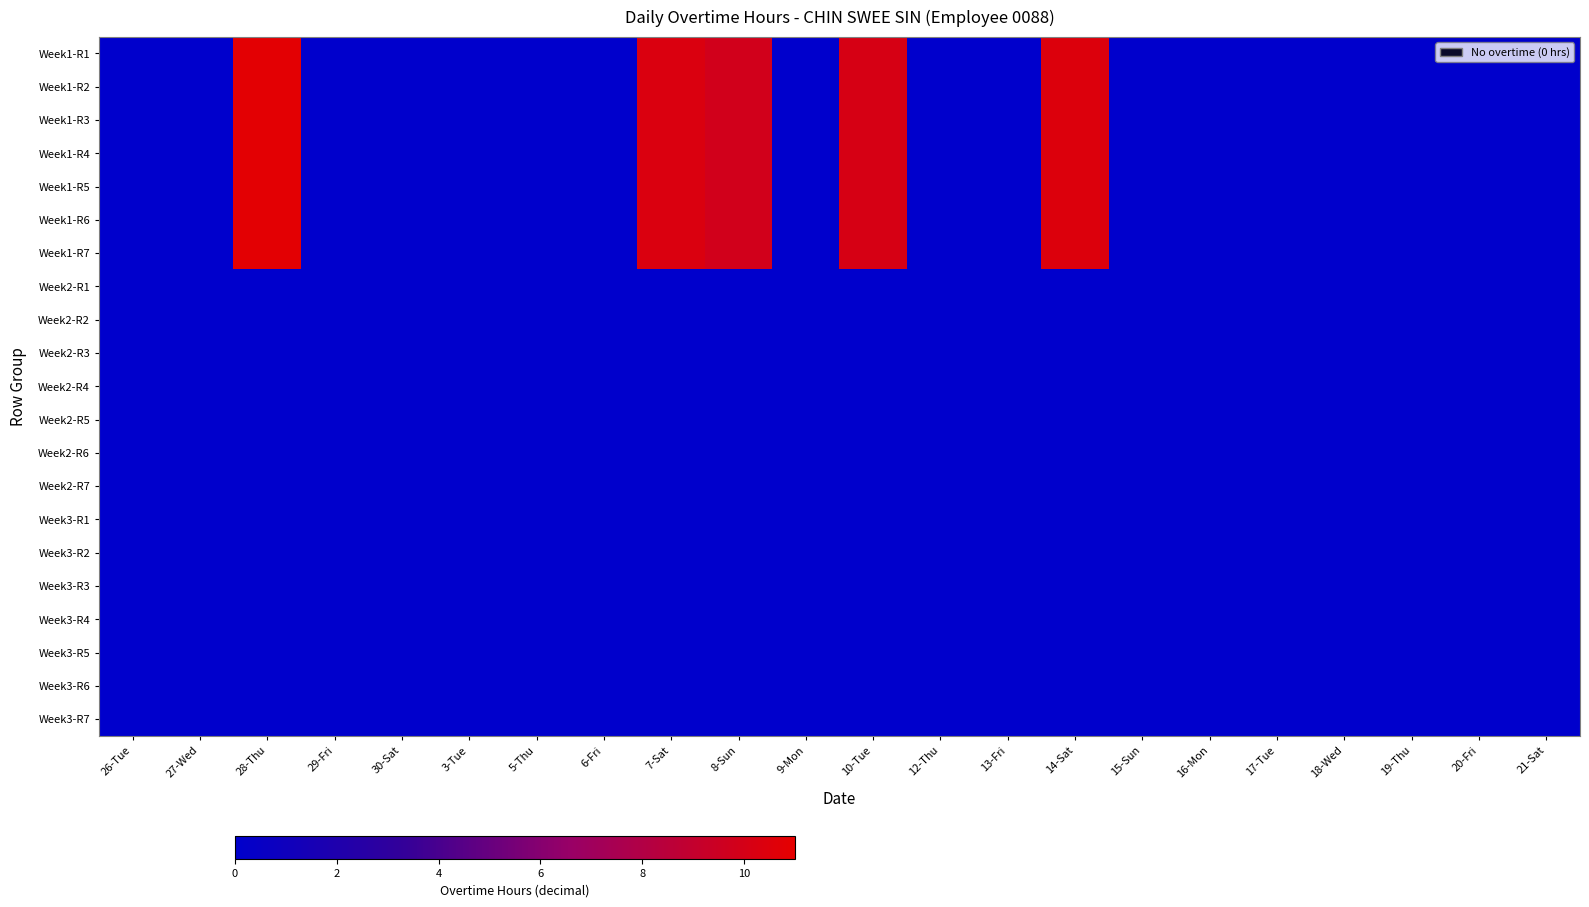

Reading left to right, what are all the values shown in this chart?

Week1-R1: 26-Tue=0.0	27-Wed=0.0	28-Thu=10.9	29-Fri=0.0	30-Sat=0.0	3-Tue=0.0	5-Thu=0.0	6-Fri=0.0	7-Sat=10.3	8-Sun=9.8	9-Mon=0.0	10-Tue=10.1	12-Thu=0.0	13-Fri=0.0	14-Sat=10.5	15-Sun=0.0	16-Mon=0.0	17-Tue=0.0	18-Wed=0.0	19-Thu=0.0	20-Fri=0.0	21-Sat=0.0
Week1-R2: 26-Tue=0.0	27-Wed=0.0	28-Thu=10.9	29-Fri=0.0	30-Sat=0.0	3-Tue=0.0	5-Thu=0.0	6-Fri=0.0	7-Sat=10.3	8-Sun=9.8	9-Mon=0.0	10-Tue=10.1	12-Thu=0.0	13-Fri=0.0	14-Sat=10.5	15-Sun=0.0	16-Mon=0.0	17-Tue=0.0	18-Wed=0.0	19-Thu=0.0	20-Fri=0.0	21-Sat=0.0
Week1-R3: 26-Tue=0.0	27-Wed=0.0	28-Thu=10.9	29-Fri=0.0	30-Sat=0.0	3-Tue=0.0	5-Thu=0.0	6-Fri=0.0	7-Sat=10.3	8-Sun=9.8	9-Mon=0.0	10-Tue=10.1	12-Thu=0.0	13-Fri=0.0	14-Sat=10.5	15-Sun=0.0	16-Mon=0.0	17-Tue=0.0	18-Wed=0.0	19-Thu=0.0	20-Fri=0.0	21-Sat=0.0
Week1-R4: 26-Tue=0.0	27-Wed=0.0	28-Thu=10.9	29-Fri=0.0	30-Sat=0.0	3-Tue=0.0	5-Thu=0.0	6-Fri=0.0	7-Sat=10.3	8-Sun=9.8	9-Mon=0.0	10-Tue=10.1	12-Thu=0.0	13-Fri=0.0	14-Sat=10.5	15-Sun=0.0	16-Mon=0.0	17-Tue=0.0	18-Wed=0.0	19-Thu=0.0	20-Fri=0.0	21-Sat=0.0
Week1-R5: 26-Tue=0.0	27-Wed=0.0	28-Thu=10.9	29-Fri=0.0	30-Sat=0.0	3-Tue=0.0	5-Thu=0.0	6-Fri=0.0	7-Sat=10.3	8-Sun=9.8	9-Mon=0.0	10-Tue=10.1	12-Thu=0.0	13-Fri=0.0	14-Sat=10.5	15-Sun=0.0	16-Mon=0.0	17-Tue=0.0	18-Wed=0.0	19-Thu=0.0	20-Fri=0.0	21-Sat=0.0
Week1-R6: 26-Tue=0.0	27-Wed=0.0	28-Thu=10.9	29-Fri=0.0	30-Sat=0.0	3-Tue=0.0	5-Thu=0.0	6-Fri=0.0	7-Sat=10.3	8-Sun=9.8	9-Mon=0.0	10-Tue=10.1	12-Thu=0.0	13-Fri=0.0	14-Sat=10.5	15-Sun=0.0	16-Mon=0.0	17-Tue=0.0	18-Wed=0.0	19-Thu=0.0	20-Fri=0.0	21-Sat=0.0
Week1-R7: 26-Tue=0.0	27-Wed=0.0	28-Thu=10.9	29-Fri=0.0	30-Sat=0.0	3-Tue=0.0	5-Thu=0.0	6-Fri=0.0	7-Sat=10.3	8-Sun=9.8	9-Mon=0.0	10-Tue=10.1	12-Thu=0.0	13-Fri=0.0	14-Sat=10.5	15-Sun=0.0	16-Mon=0.0	17-Tue=0.0	18-Wed=0.0	19-Thu=0.0	20-Fri=0.0	21-Sat=0.0
Week2-R1: 26-Tue=0.0	27-Wed=0.0	28-Thu=0.0	29-Fri=0.0	30-Sat=0.0	3-Tue=0.0	5-Thu=0.0	6-Fri=0.0	7-Sat=0.0	8-Sun=0.0	9-Mon=0.0	10-Tue=0.0	12-Thu=0.0	13-Fri=0.0	14-Sat=0.0	15-Sun=0.0	16-Mon=0.0	17-Tue=0.0	18-Wed=0.0	19-Thu=0.0	20-Fri=0.0	21-Sat=0.0
Week2-R2: 26-Tue=0.0	27-Wed=0.0	28-Thu=0.0	29-Fri=0.0	30-Sat=0.0	3-Tue=0.0	5-Thu=0.0	6-Fri=0.0	7-Sat=0.0	8-Sun=0.0	9-Mon=0.0	10-Tue=0.0	12-Thu=0.0	13-Fri=0.0	14-Sat=0.0	15-Sun=0.0	16-Mon=0.0	17-Tue=0.0	18-Wed=0.0	19-Thu=0.0	20-Fri=0.0	21-Sat=0.0
Week2-R3: 26-Tue=0.0	27-Wed=0.0	28-Thu=0.0	29-Fri=0.0	30-Sat=0.0	3-Tue=0.0	5-Thu=0.0	6-Fri=0.0	7-Sat=0.0	8-Sun=0.0	9-Mon=0.0	10-Tue=0.0	12-Thu=0.0	13-Fri=0.0	14-Sat=0.0	15-Sun=0.0	16-Mon=0.0	17-Tue=0.0	18-Wed=0.0	19-Thu=0.0	20-Fri=0.0	21-Sat=0.0
Week2-R4: 26-Tue=0.0	27-Wed=0.0	28-Thu=0.0	29-Fri=0.0	30-Sat=0.0	3-Tue=0.0	5-Thu=0.0	6-Fri=0.0	7-Sat=0.0	8-Sun=0.0	9-Mon=0.0	10-Tue=0.0	12-Thu=0.0	13-Fri=0.0	14-Sat=0.0	15-Sun=0.0	16-Mon=0.0	17-Tue=0.0	18-Wed=0.0	19-Thu=0.0	20-Fri=0.0	21-Sat=0.0
Week2-R5: 26-Tue=0.0	27-Wed=0.0	28-Thu=0.0	29-Fri=0.0	30-Sat=0.0	3-Tue=0.0	5-Thu=0.0	6-Fri=0.0	7-Sat=0.0	8-Sun=0.0	9-Mon=0.0	10-Tue=0.0	12-Thu=0.0	13-Fri=0.0	14-Sat=0.0	15-Sun=0.0	16-Mon=0.0	17-Tue=0.0	18-Wed=0.0	19-Thu=0.0	20-Fri=0.0	21-Sat=0.0
Week2-R6: 26-Tue=0.0	27-Wed=0.0	28-Thu=0.0	29-Fri=0.0	30-Sat=0.0	3-Tue=0.0	5-Thu=0.0	6-Fri=0.0	7-Sat=0.0	8-Sun=0.0	9-Mon=0.0	10-Tue=0.0	12-Thu=0.0	13-Fri=0.0	14-Sat=0.0	15-Sun=0.0	16-Mon=0.0	17-Tue=0.0	18-Wed=0.0	19-Thu=0.0	20-Fri=0.0	21-Sat=0.0
Week2-R7: 26-Tue=0.0	27-Wed=0.0	28-Thu=0.0	29-Fri=0.0	30-Sat=0.0	3-Tue=0.0	5-Thu=0.0	6-Fri=0.0	7-Sat=0.0	8-Sun=0.0	9-Mon=0.0	10-Tue=0.0	12-Thu=0.0	13-Fri=0.0	14-Sat=0.0	15-Sun=0.0	16-Mon=0.0	17-Tue=0.0	18-Wed=0.0	19-Thu=0.0	20-Fri=0.0	21-Sat=0.0
Week3-R1: 26-Tue=0.0	27-Wed=0.0	28-Thu=0.0	29-Fri=0.0	30-Sat=0.0	3-Tue=0.0	5-Thu=0.0	6-Fri=0.0	7-Sat=0.0	8-Sun=0.0	9-Mon=0.0	10-Tue=0.0	12-Thu=0.0	13-Fri=0.0	14-Sat=0.0	15-Sun=0.0	16-Mon=0.0	17-Tue=0.0	18-Wed=0.0	19-Thu=0.0	20-Fri=0.0	21-Sat=0.0
Week3-R2: 26-Tue=0.0	27-Wed=0.0	28-Thu=0.0	29-Fri=0.0	30-Sat=0.0	3-Tue=0.0	5-Thu=0.0	6-Fri=0.0	7-Sat=0.0	8-Sun=0.0	9-Mon=0.0	10-Tue=0.0	12-Thu=0.0	13-Fri=0.0	14-Sat=0.0	15-Sun=0.0	16-Mon=0.0	17-Tue=0.0	18-Wed=0.0	19-Thu=0.0	20-Fri=0.0	21-Sat=0.0
Week3-R3: 26-Tue=0.0	27-Wed=0.0	28-Thu=0.0	29-Fri=0.0	30-Sat=0.0	3-Tue=0.0	5-Thu=0.0	6-Fri=0.0	7-Sat=0.0	8-Sun=0.0	9-Mon=0.0	10-Tue=0.0	12-Thu=0.0	13-Fri=0.0	14-Sat=0.0	15-Sun=0.0	16-Mon=0.0	17-Tue=0.0	18-Wed=0.0	19-Thu=0.0	20-Fri=0.0	21-Sat=0.0
Week3-R4: 26-Tue=0.0	27-Wed=0.0	28-Thu=0.0	29-Fri=0.0	30-Sat=0.0	3-Tue=0.0	5-Thu=0.0	6-Fri=0.0	7-Sat=0.0	8-Sun=0.0	9-Mon=0.0	10-Tue=0.0	12-Thu=0.0	13-Fri=0.0	14-Sat=0.0	15-Sun=0.0	16-Mon=0.0	17-Tue=0.0	18-Wed=0.0	19-Thu=0.0	20-Fri=0.0	21-Sat=0.0
Week3-R5: 26-Tue=0.0	27-Wed=0.0	28-Thu=0.0	29-Fri=0.0	30-Sat=0.0	3-Tue=0.0	5-Thu=0.0	6-Fri=0.0	7-Sat=0.0	8-Sun=0.0	9-Mon=0.0	10-Tue=0.0	12-Thu=0.0	13-Fri=0.0	14-Sat=0.0	15-Sun=0.0	16-Mon=0.0	17-Tue=0.0	18-Wed=0.0	19-Thu=0.0	20-Fri=0.0	21-Sat=0.0
Week3-R6: 26-Tue=0.0	27-Wed=0.0	28-Thu=0.0	29-Fri=0.0	30-Sat=0.0	3-Tue=0.0	5-Thu=0.0	6-Fri=0.0	7-Sat=0.0	8-Sun=0.0	9-Mon=0.0	10-Tue=0.0	12-Thu=0.0	13-Fri=0.0	14-Sat=0.0	15-Sun=0.0	16-Mon=0.0	17-Tue=0.0	18-Wed=0.0	19-Thu=0.0	20-Fri=0.0	21-Sat=0.0
Week3-R7: 26-Tue=0.0	27-Wed=0.0	28-Thu=0.0	29-Fri=0.0	30-Sat=0.0	3-Tue=0.0	5-Thu=0.0	6-Fri=0.0	7-Sat=0.0	8-Sun=0.0	9-Mon=0.0	10-Tue=0.0	12-Thu=0.0	13-Fri=0.0	14-Sat=0.0	15-Sun=0.0	16-Mon=0.0	17-Tue=0.0	18-Wed=0.0	19-Thu=0.0	20-Fri=0.0	21-Sat=0.0